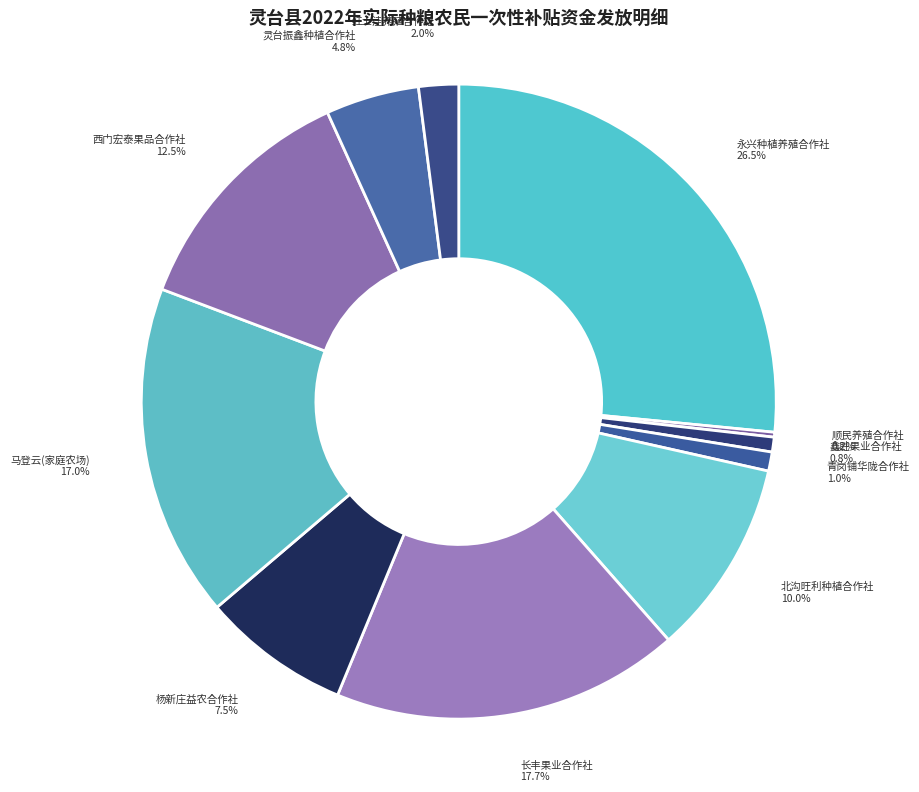

Is there a majority slice in this chart?

No